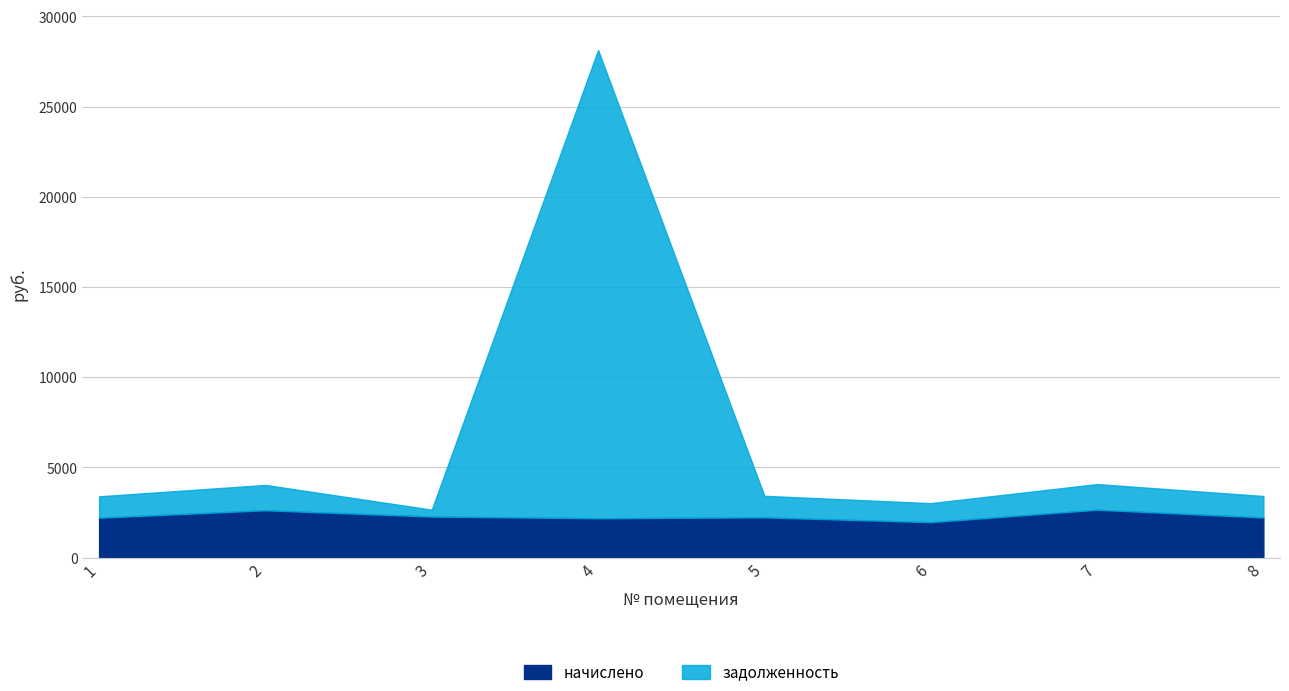

Reading left to right, list all the values displayed in this chart.

начислено: 2216.2	2628.6	2280.2	2185.4	2234.6	1969.9	2659.4	2228.5
задолженность: 1183.4	1403.8	380.0	25960.8	1193.2	1051.8	1420.2	1190.0